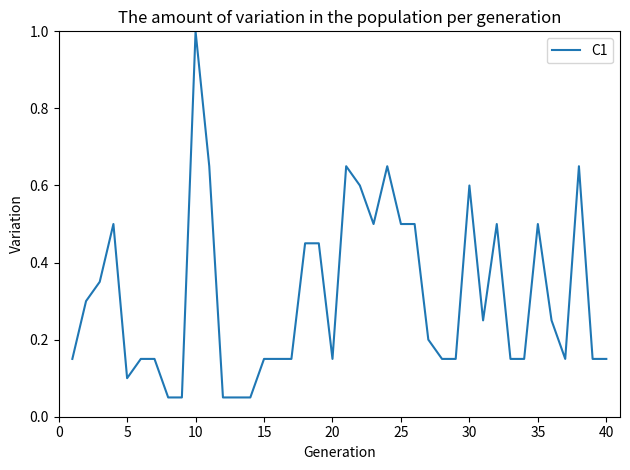

Is this an area chart (filled region under the line)?

No